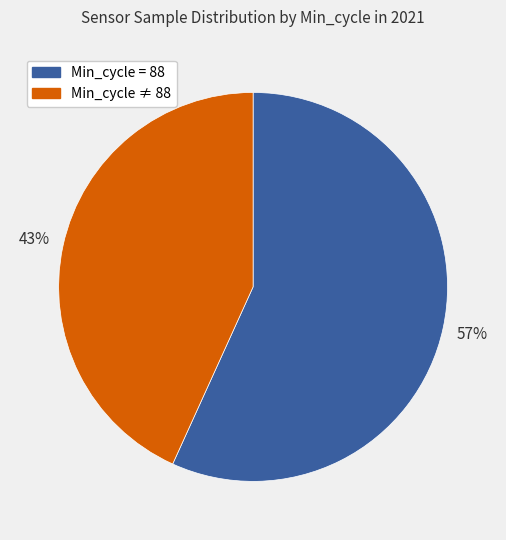

To the nearest percent, what is the average slice percentage?

50%